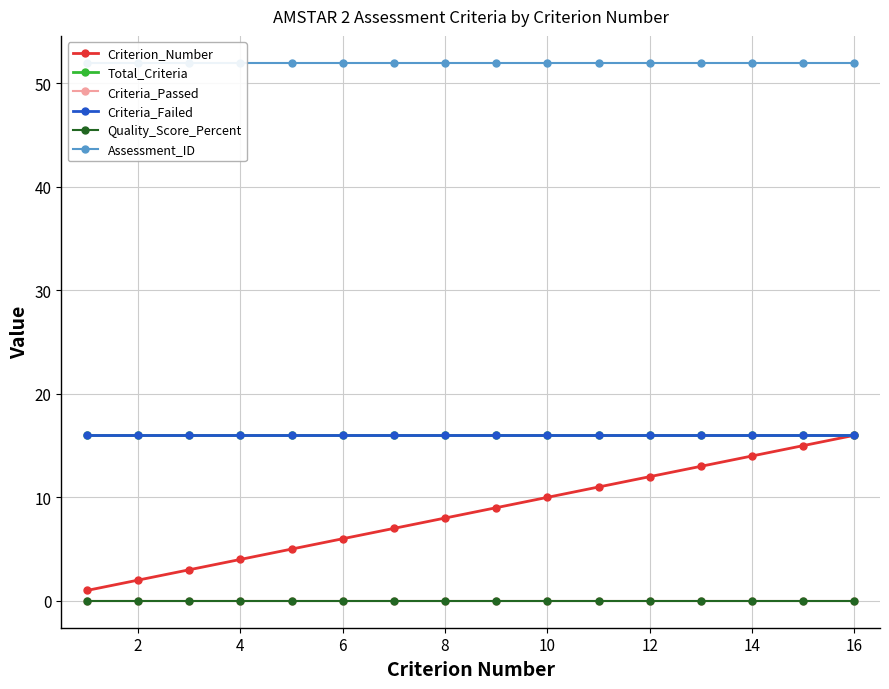

Rank the series at 8 from lowest to highest value.

Criteria_Passed, Quality_Score_Percent, Criterion_Number, Total_Criteria, Criteria_Failed, Assessment_ID